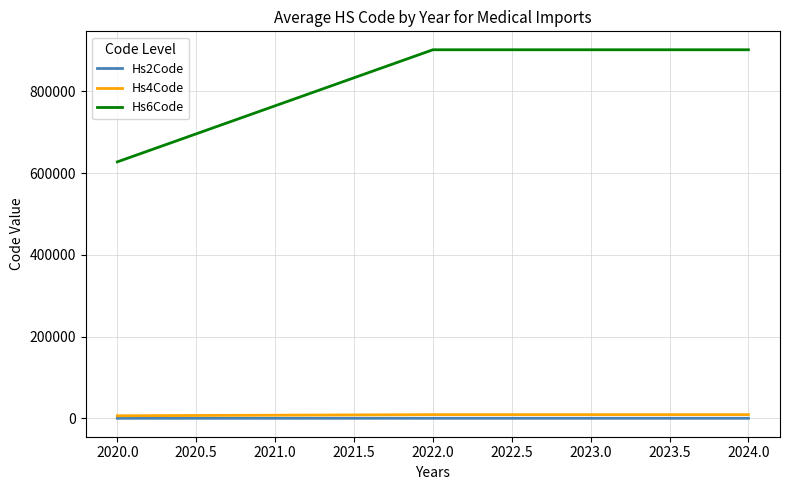

What is the lowest value of the Hs6Code series?

627530.0